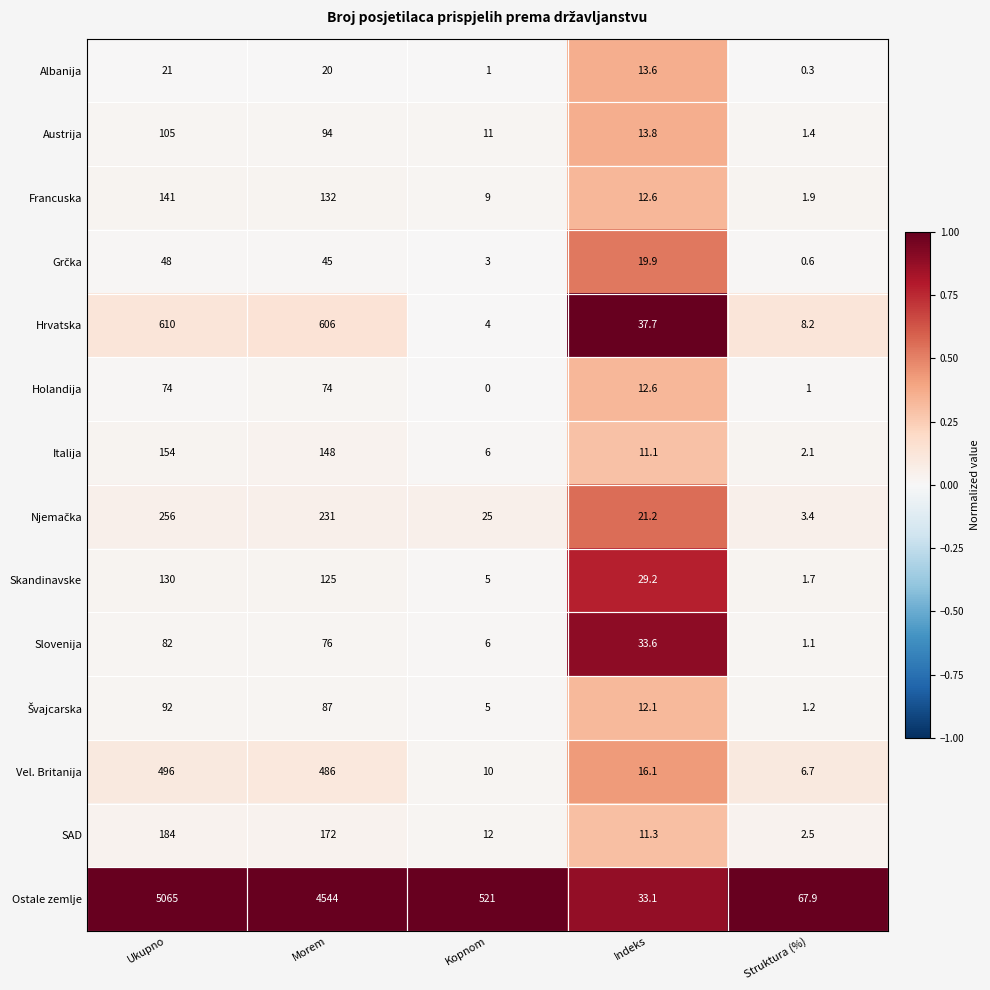

Rank the categories by Italija value from lowest to highest.

Struktura (%), Kopnom, Indeks, Morem, Ukupno